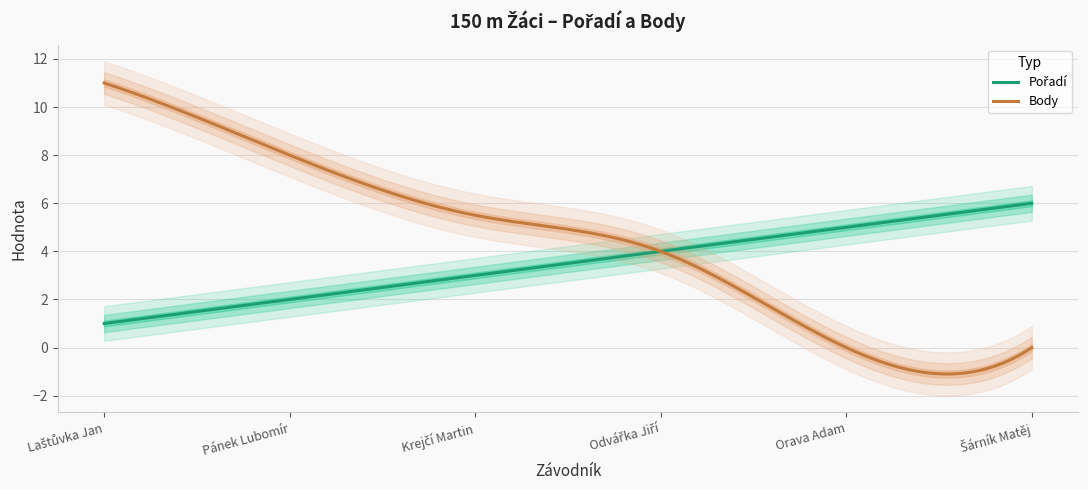

Rank the series by their maximum value, from lowest to highest.

Pořadí, Body